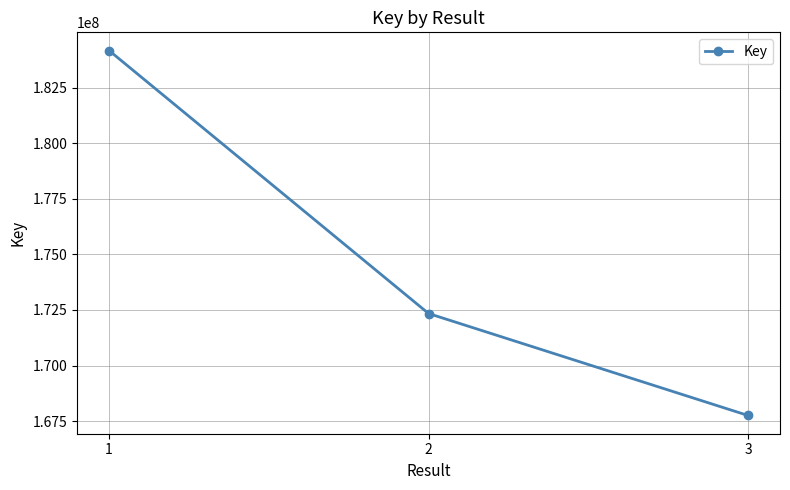

True or false: the data shows 167752464 at 3.

True